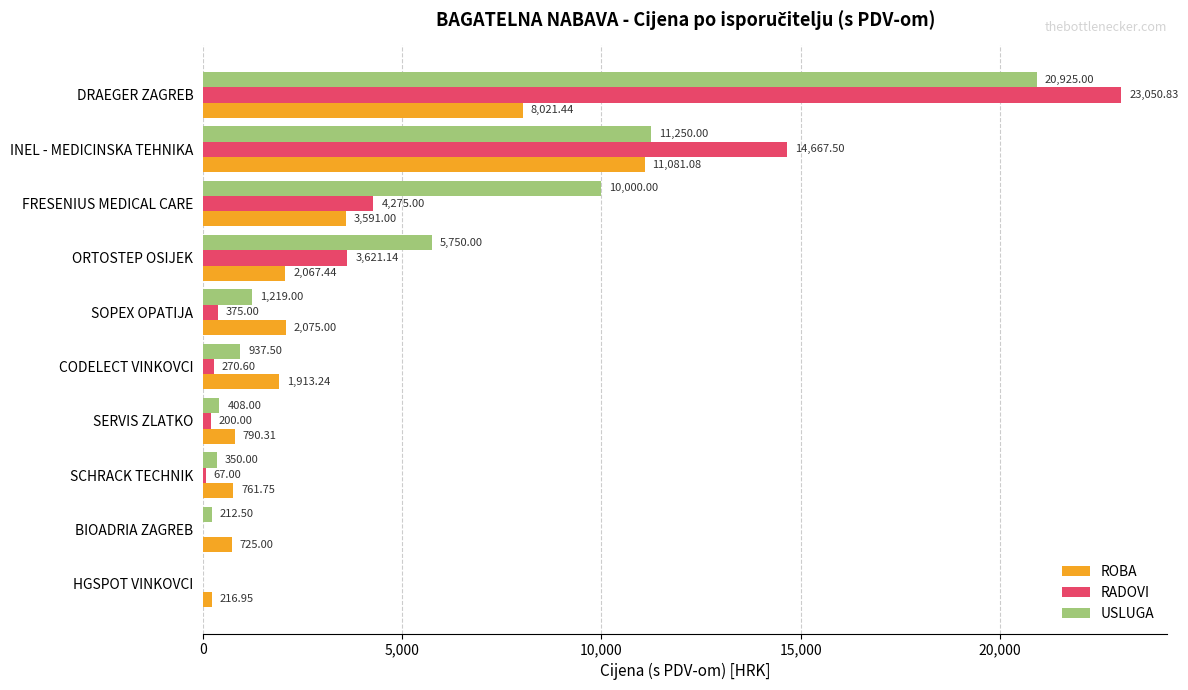

Is the value of USLUGA at SOPEX OPATIJA greater than the value of ROBA at BIOADRIA ZAGREB?

Yes